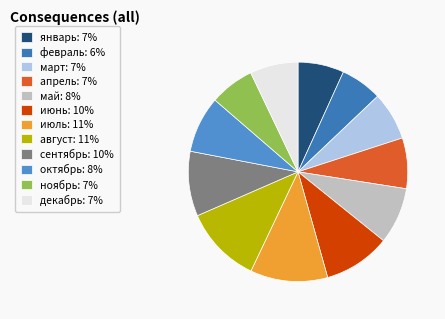

How many slices are in this pie chart?

12